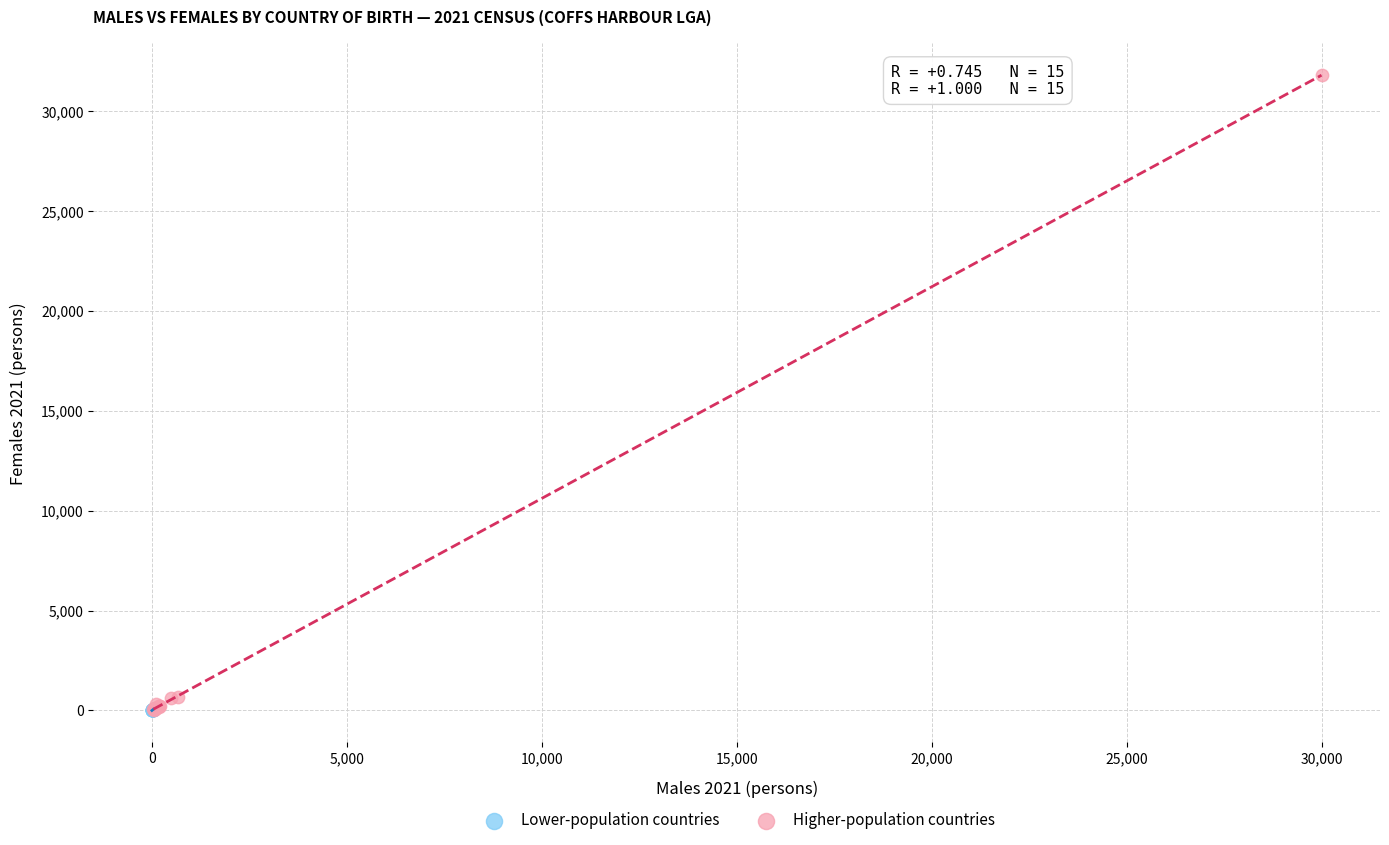

What are all the series names shown in the legend?

Lower-population countries, Higher-population countries